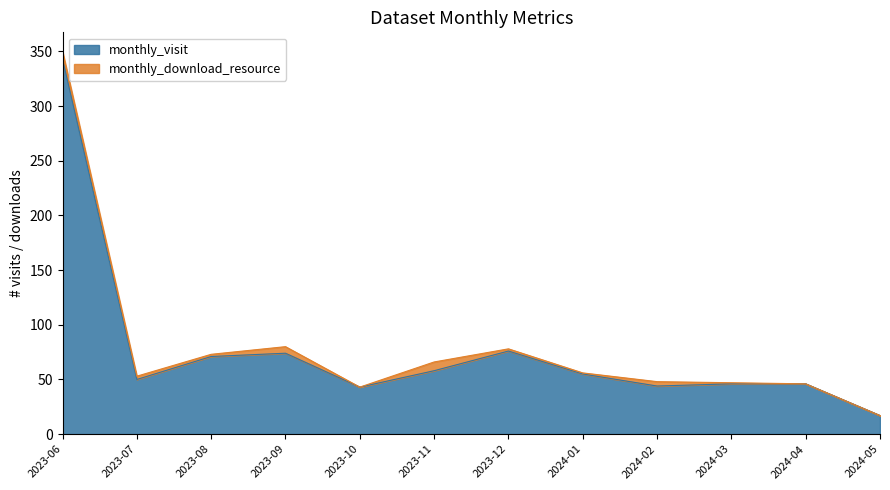

What is the label of the 4th point from the right?

2024-02